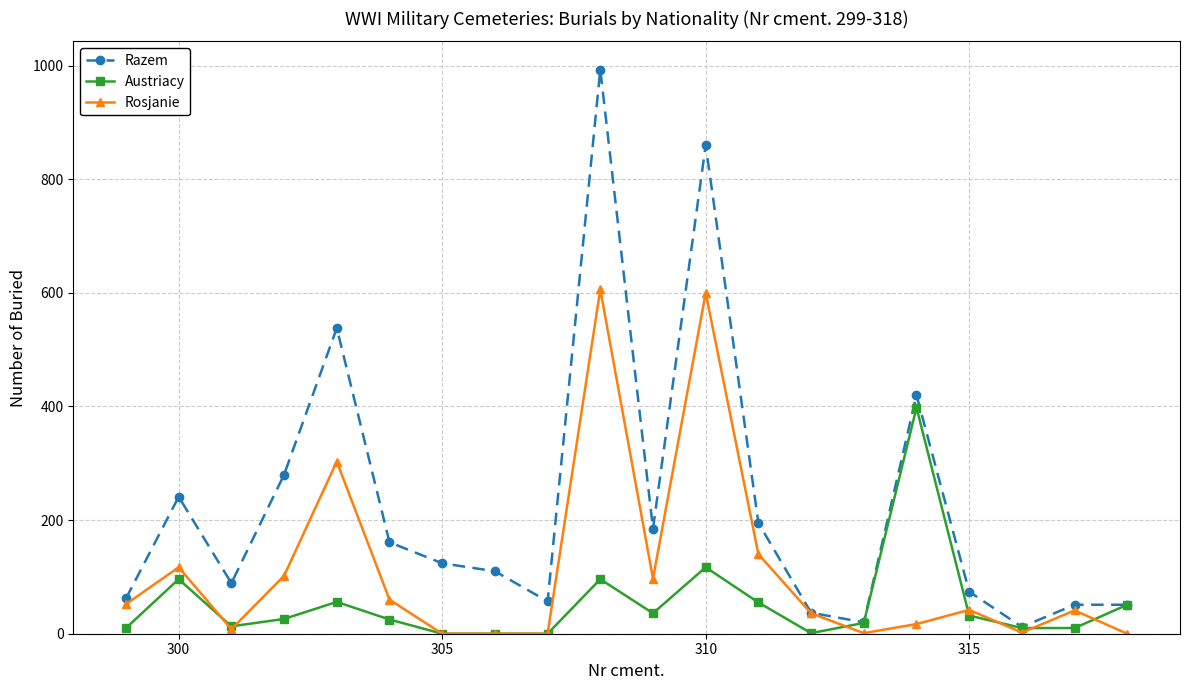

True or false: Rosjanie has more than 0 interior local peaks.

True